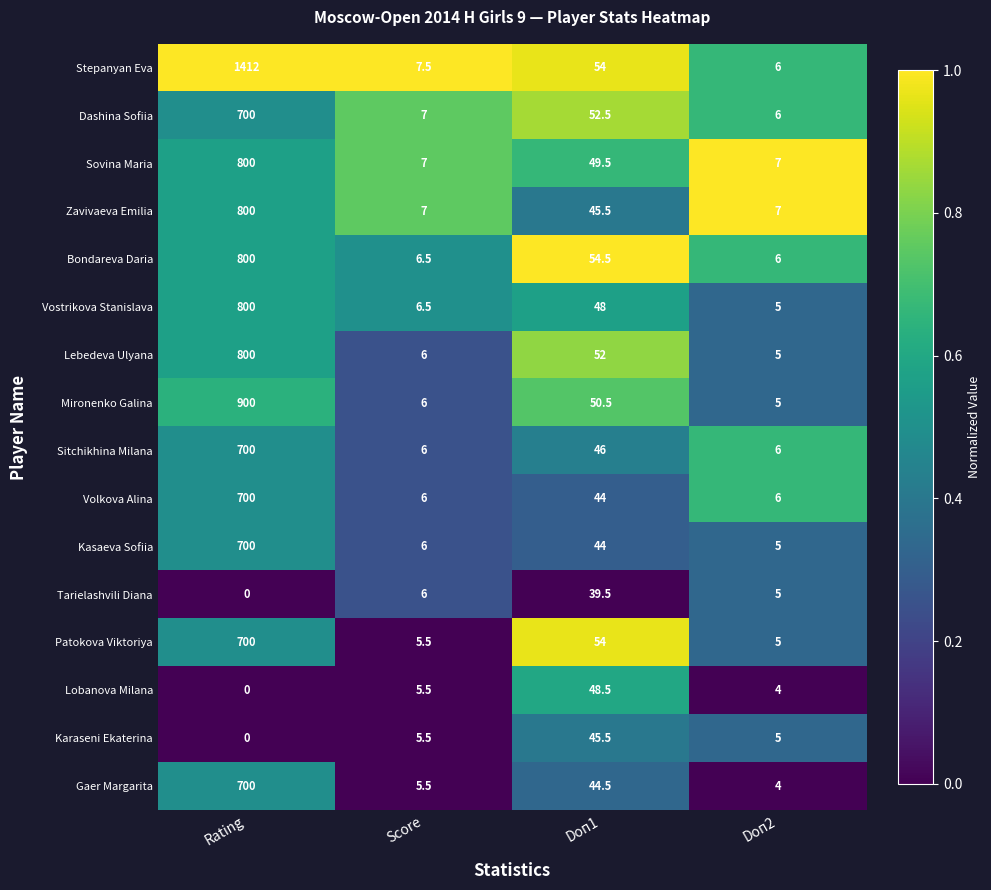

At how many categories does at least one series exceed 0?

4